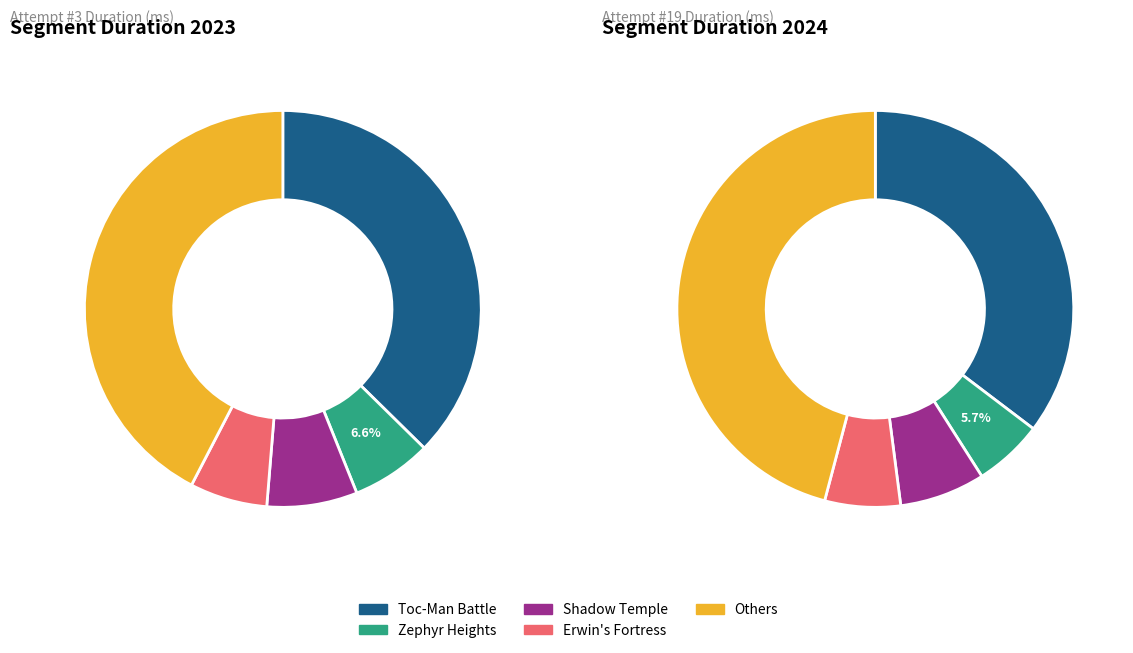

Is there a majority slice in this chart?

No